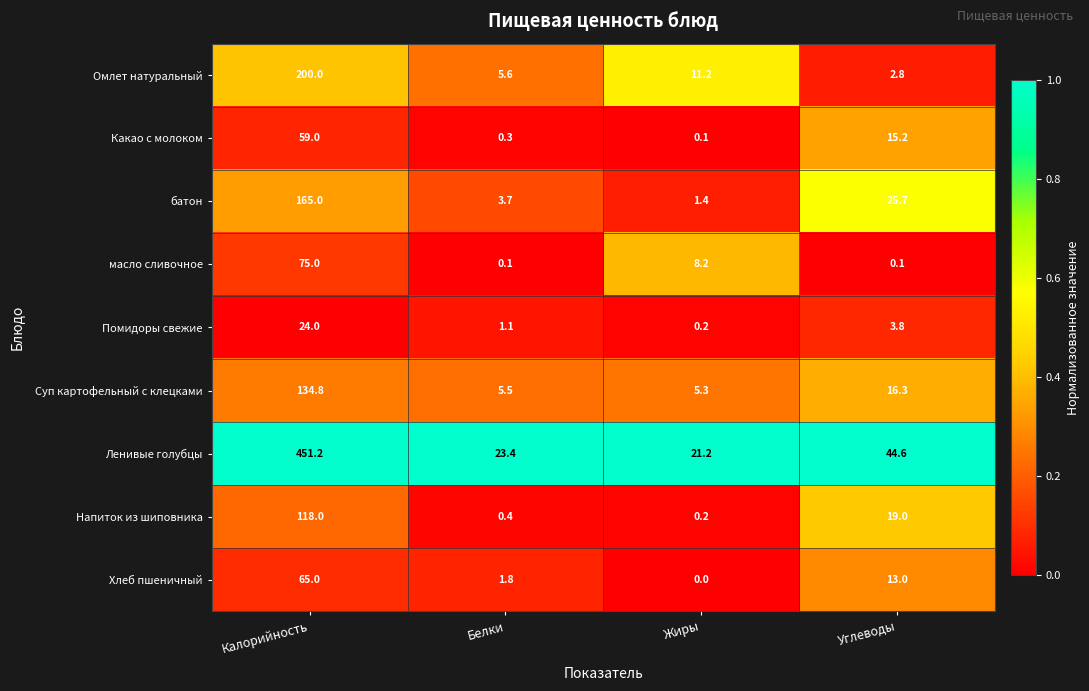

Is it true that Суп картофельный с клецками equals 5.5 at Белки?

True